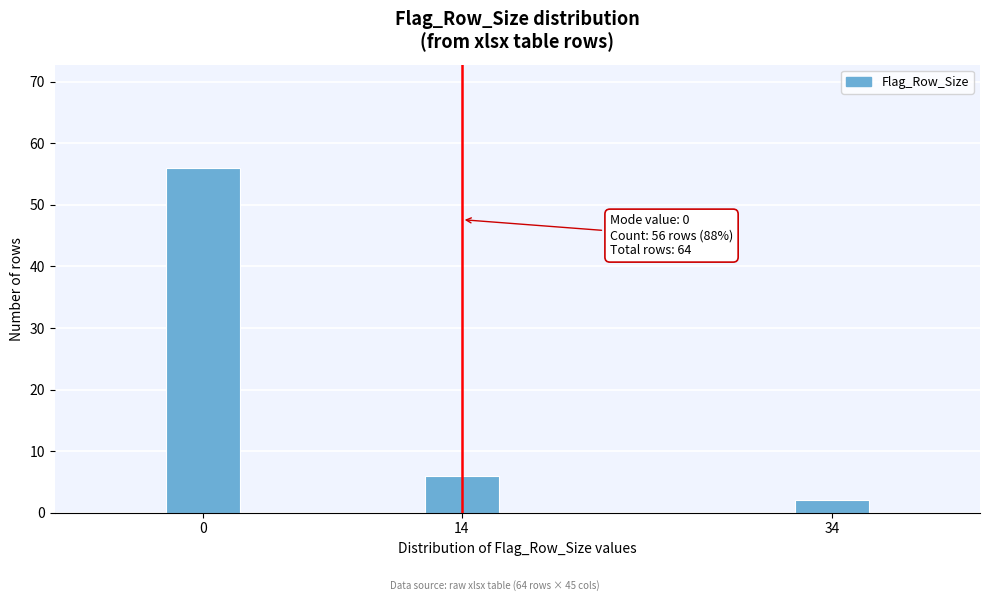

Reading left to right, what are all the values shown in this chart?

56	6	2